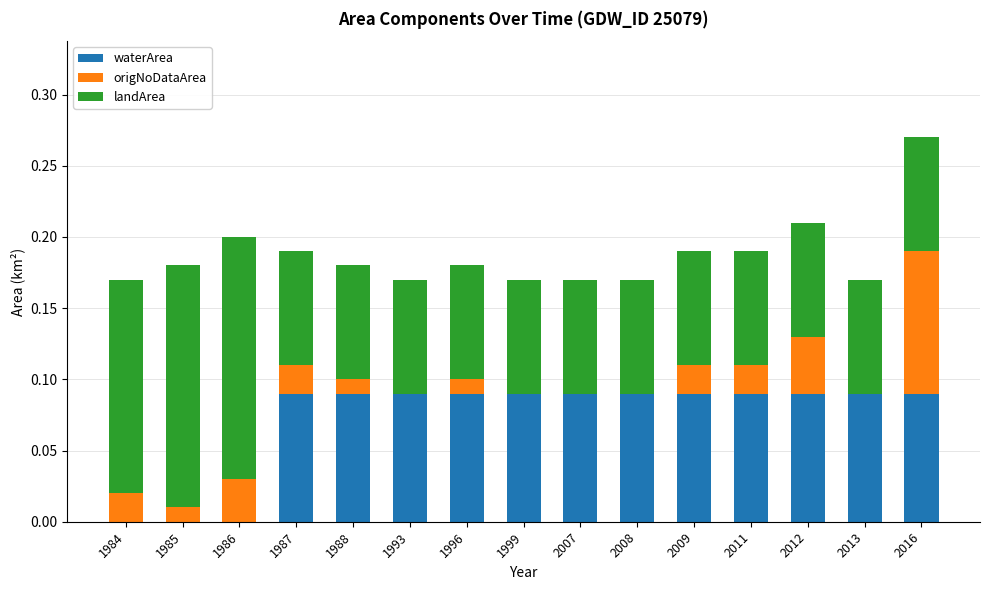

True or false: waterArea has a value of 0.1 at 1993.

True